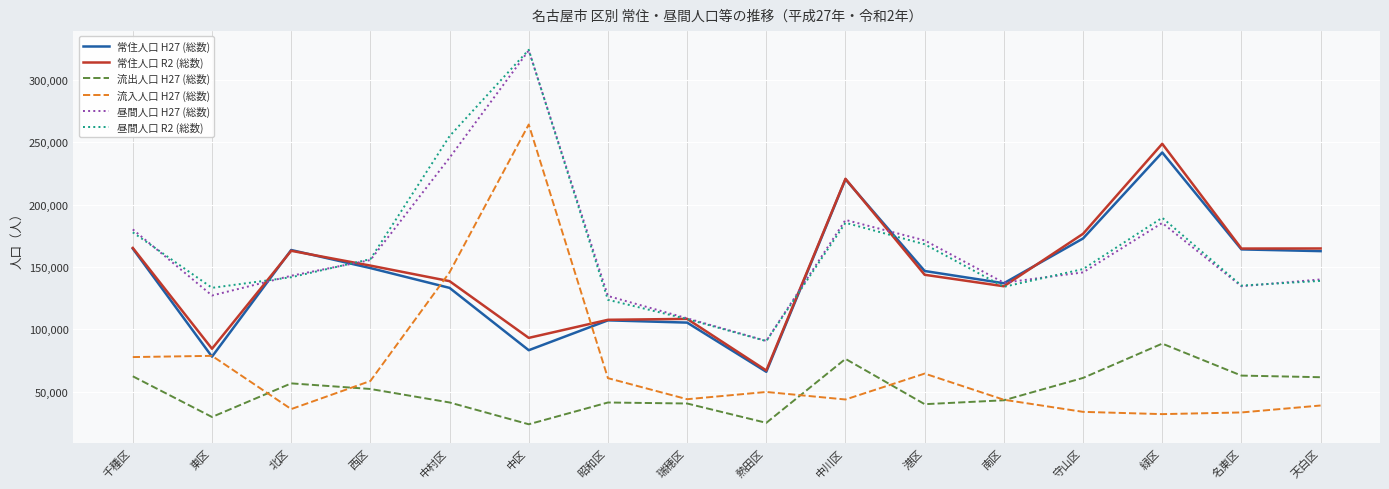

Between 中川区 and 南区, which series saw the biggest shift?

常住人口 R2 (総数)